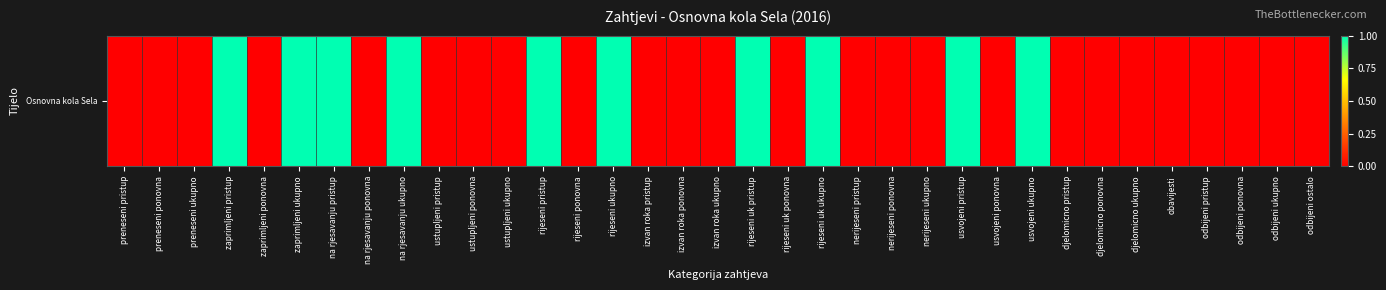

True or false: the data shows 2 at zaprimljeni pristup.

False